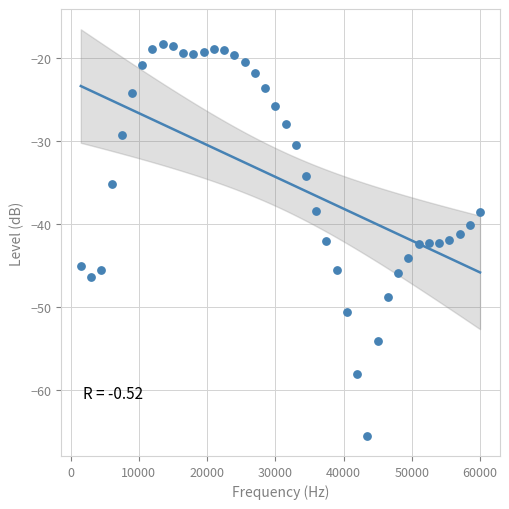

What is the range of Y values (max minus min)?

47.3